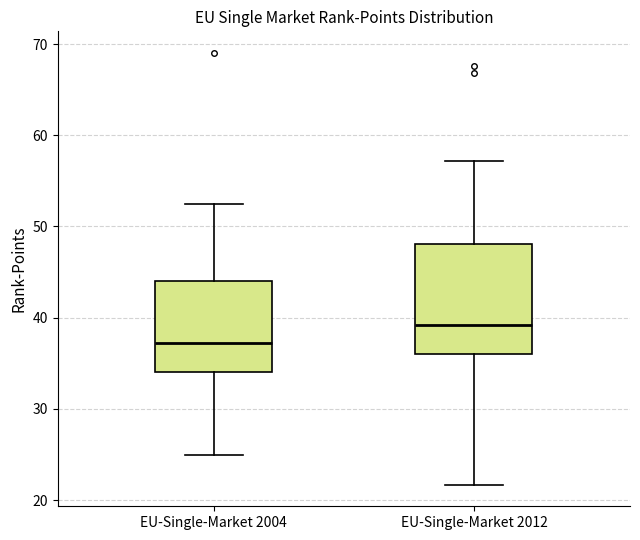

Reading left to right, transcribe this box plot: for each box, give where its median line is, the range the box spans, and where its two whiskers end, as read against the y-axis. The values are not printed on the chart, so give them approximately, as read against the axis.

EU-Single-Market 2004: median 37, box 34 to 44, whiskers 25 to 53
EU-Single-Market 2012: median 39, box 36 to 48, whiskers 22 to 57